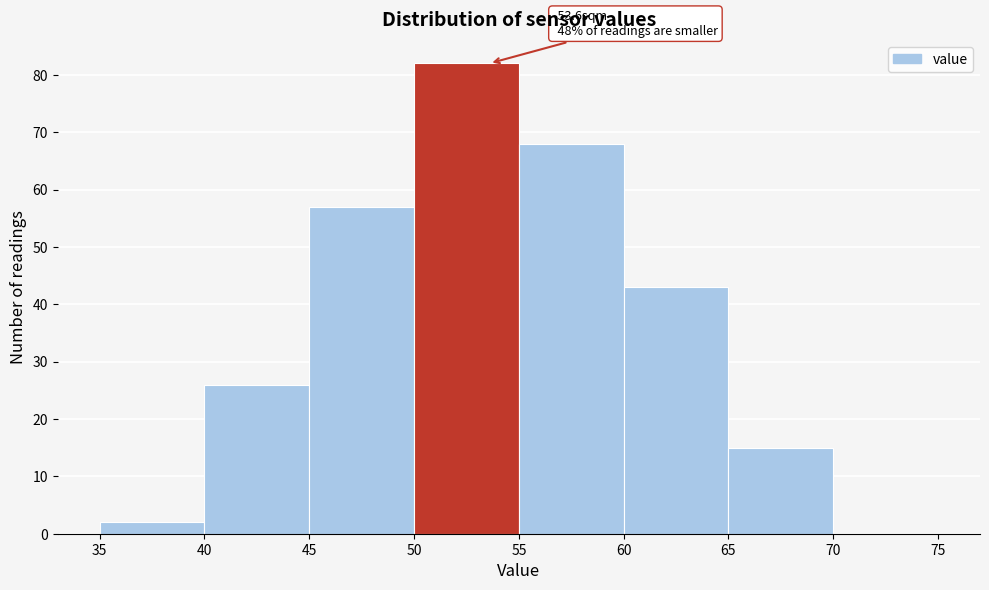

Which range on the x-axis has the tallest bar?

50 to 55